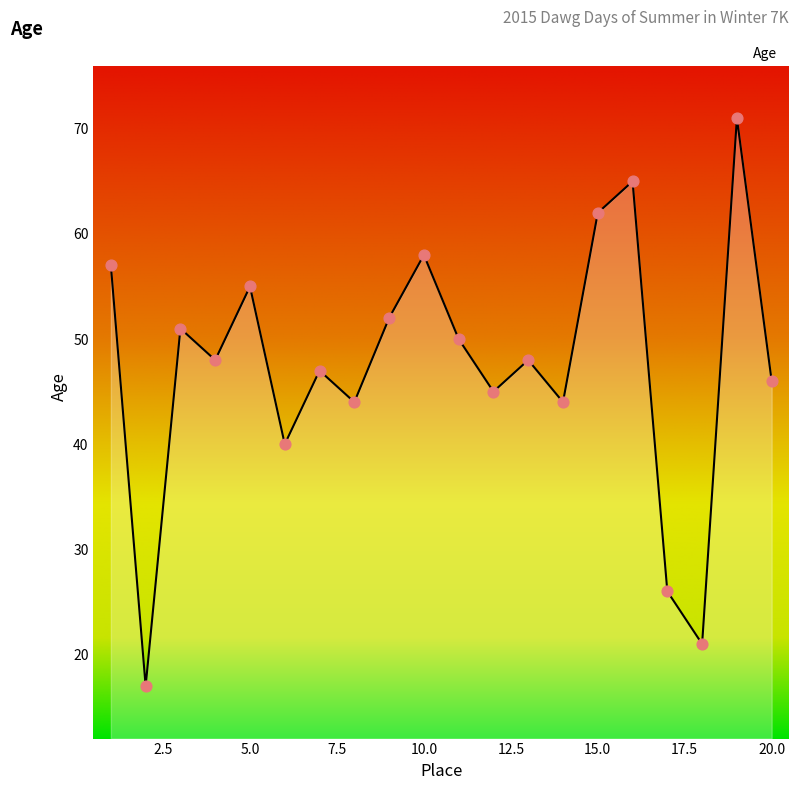

What is the smallest value displayed?

17